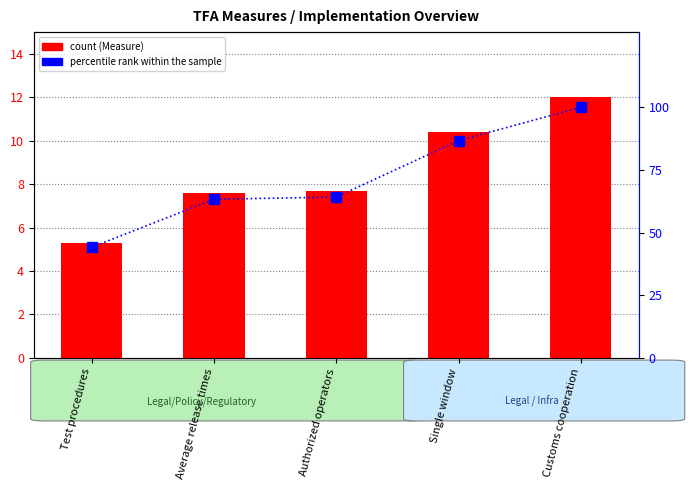

Which series has the largest total across all categories?

percentile rank within the sample